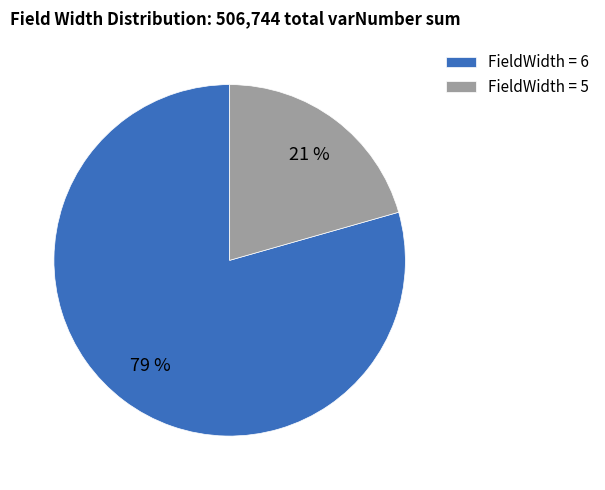

True or false: FieldWidth = 6 accounts for 79% of the total.

True